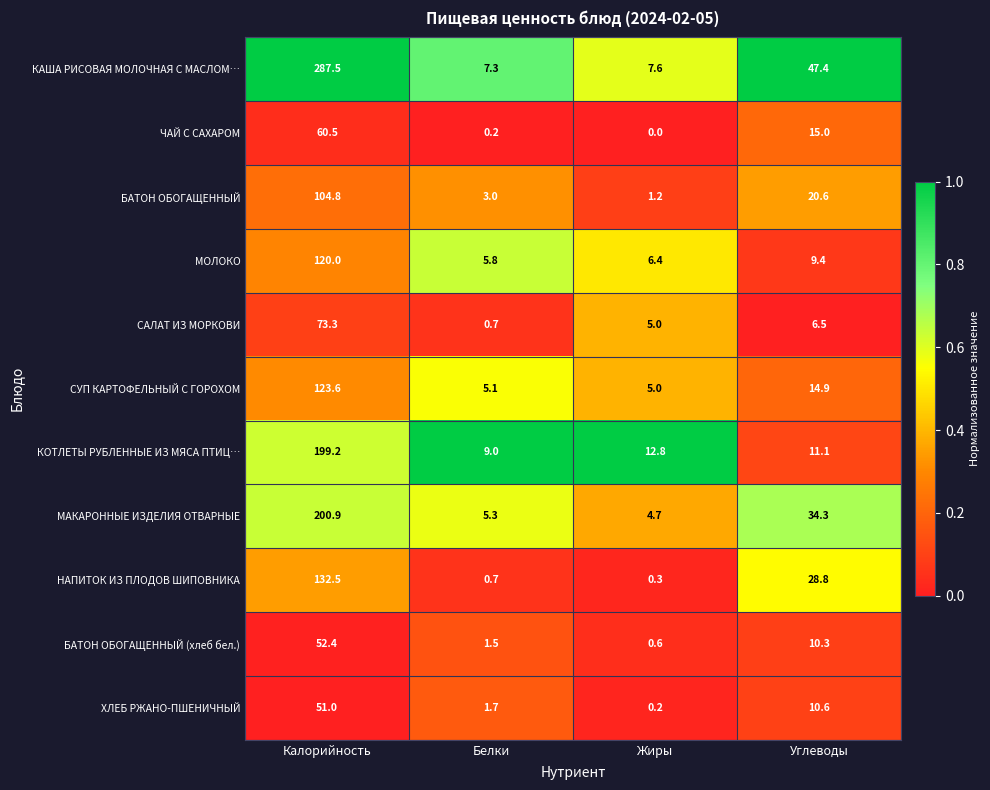

The value of БАТОН ОБОГАЩЕННЫЙ at Жиры is 1.2. True or false?

True